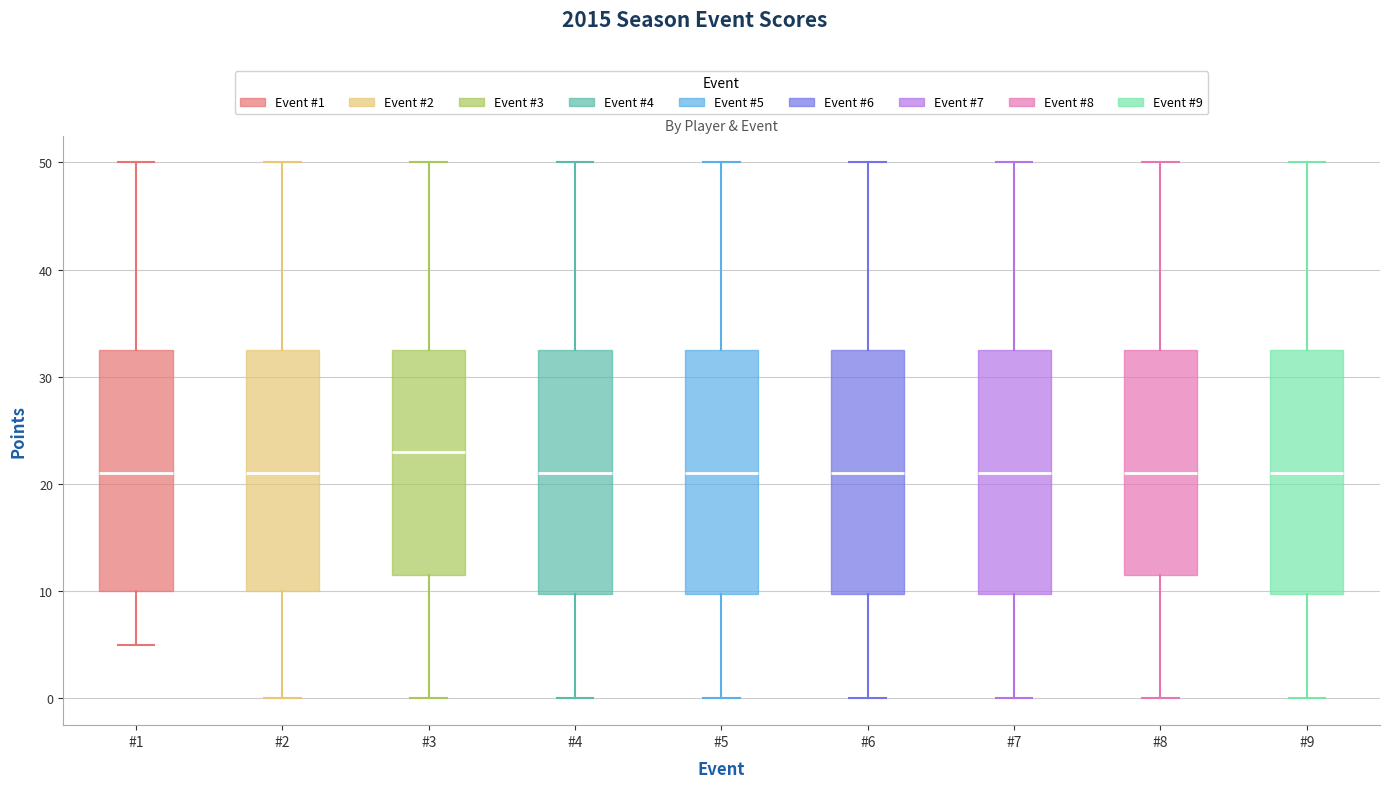

Reading left to right, transcribe this box plot: for each box, give where its median line is, the range the box spans, and where its two whiskers end, as read against the y-axis. The values are not printed on the chart, so give them approximately, as read against the axis.

#1: median 21, box 10 to 33, whiskers 5 to 50
#2: median 21, box 10 to 33, whiskers 0 to 50
#3: median 23, box 12 to 33, whiskers 0 to 50
#4: median 21, box 10 to 33, whiskers 0 to 50
#5: median 21, box 10 to 33, whiskers 0 to 50
#6: median 21, box 10 to 33, whiskers 0 to 50
#7: median 21, box 10 to 33, whiskers 0 to 50
#8: median 21, box 12 to 33, whiskers 0 to 50
#9: median 21, box 10 to 33, whiskers 0 to 50